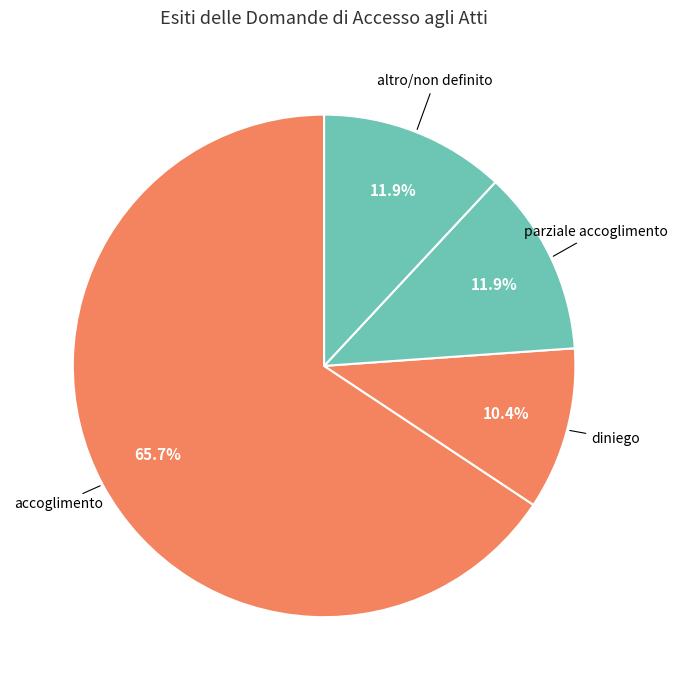

Which slice is the smallest?

diniego